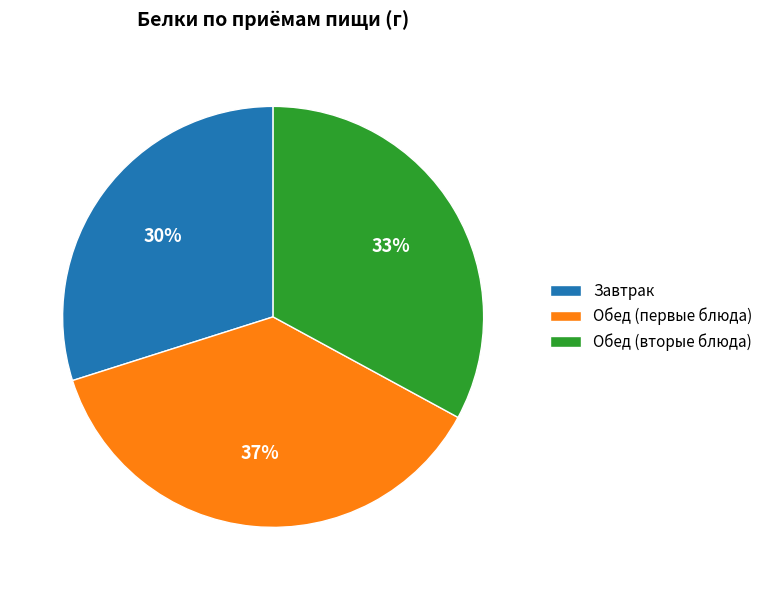

Do Завтрак and Обед (первые блюда) together represent more than half of the pie?

Yes